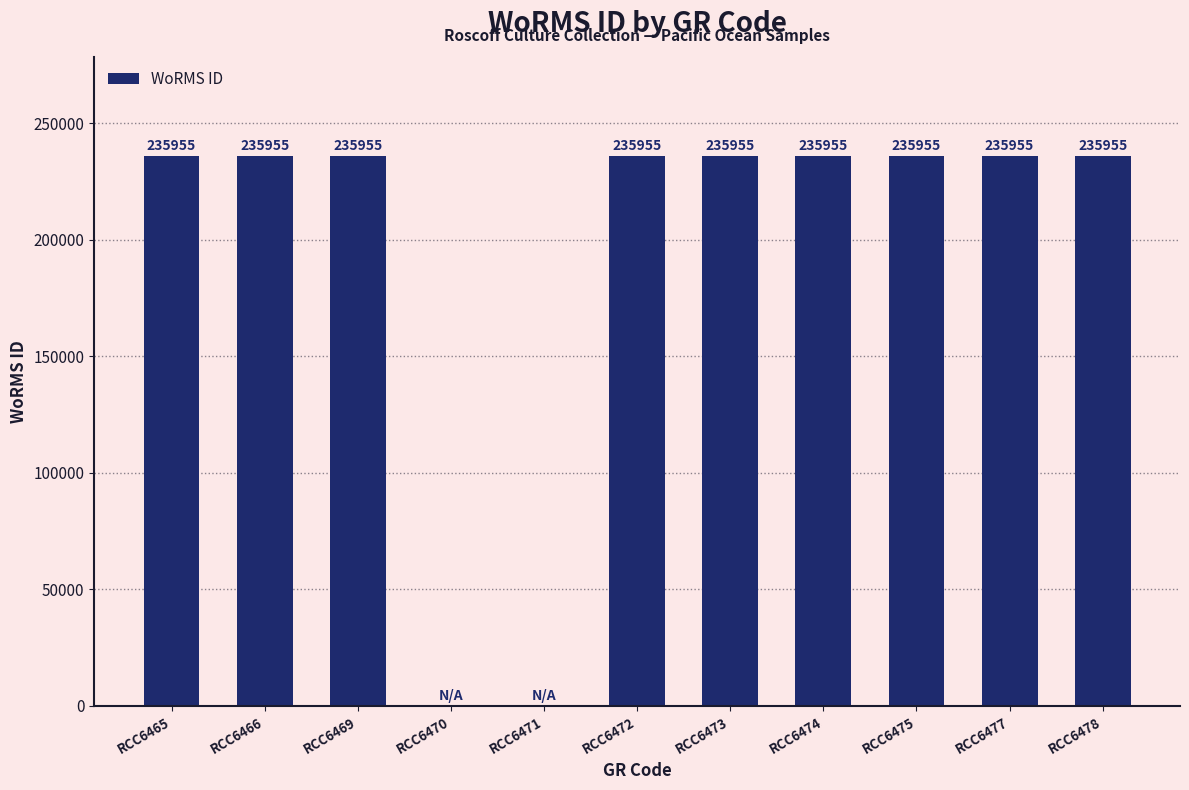

How many data points does each series have?

11